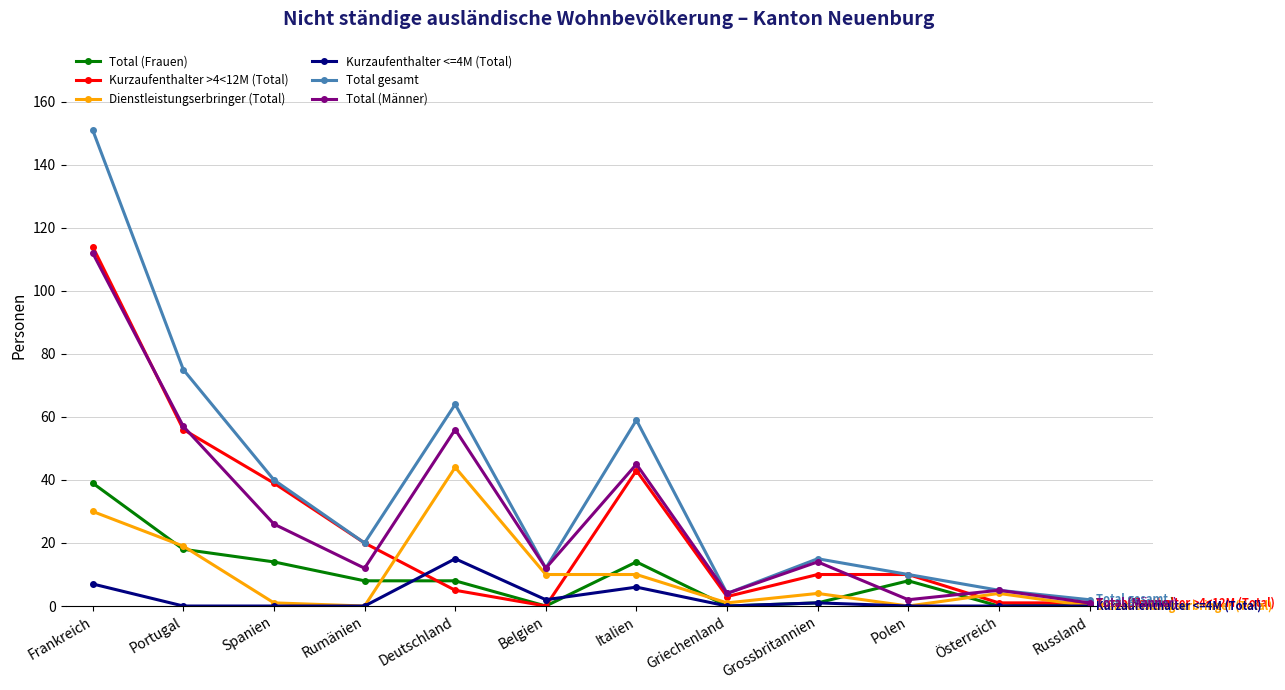

What is the sum of all Kurzaufenthalter <=4M (Total) values?

31